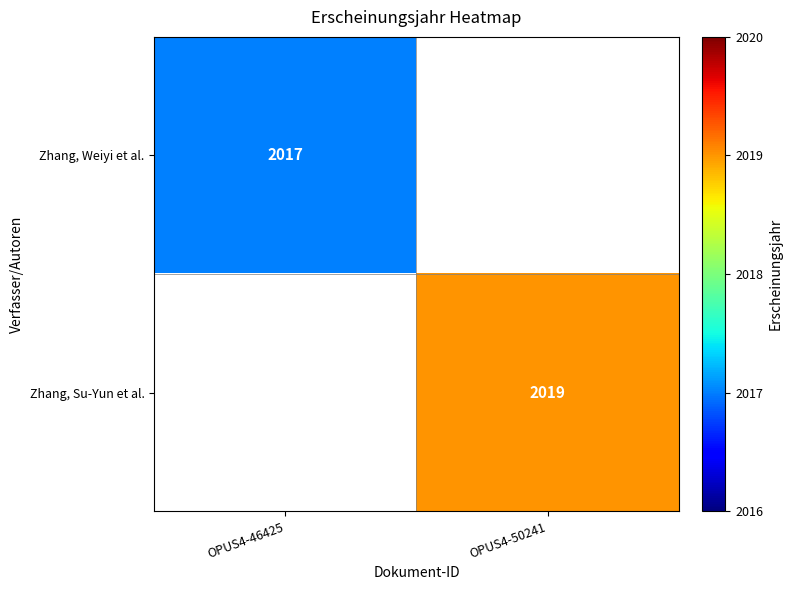

How many categories are shown in the chart?

2